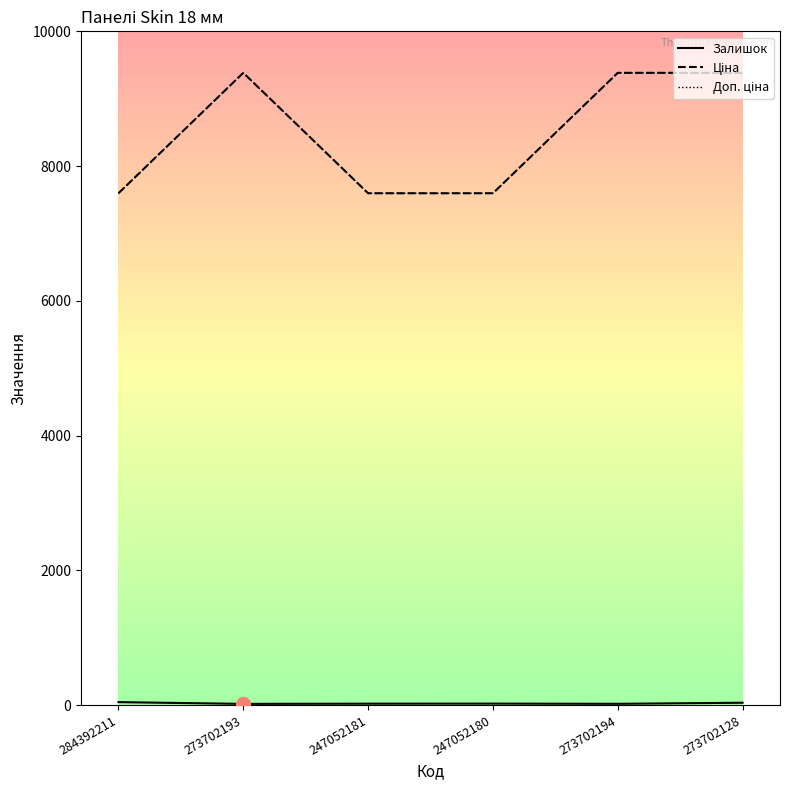

How many interior local peaks does the Доп. ціна series have?

1